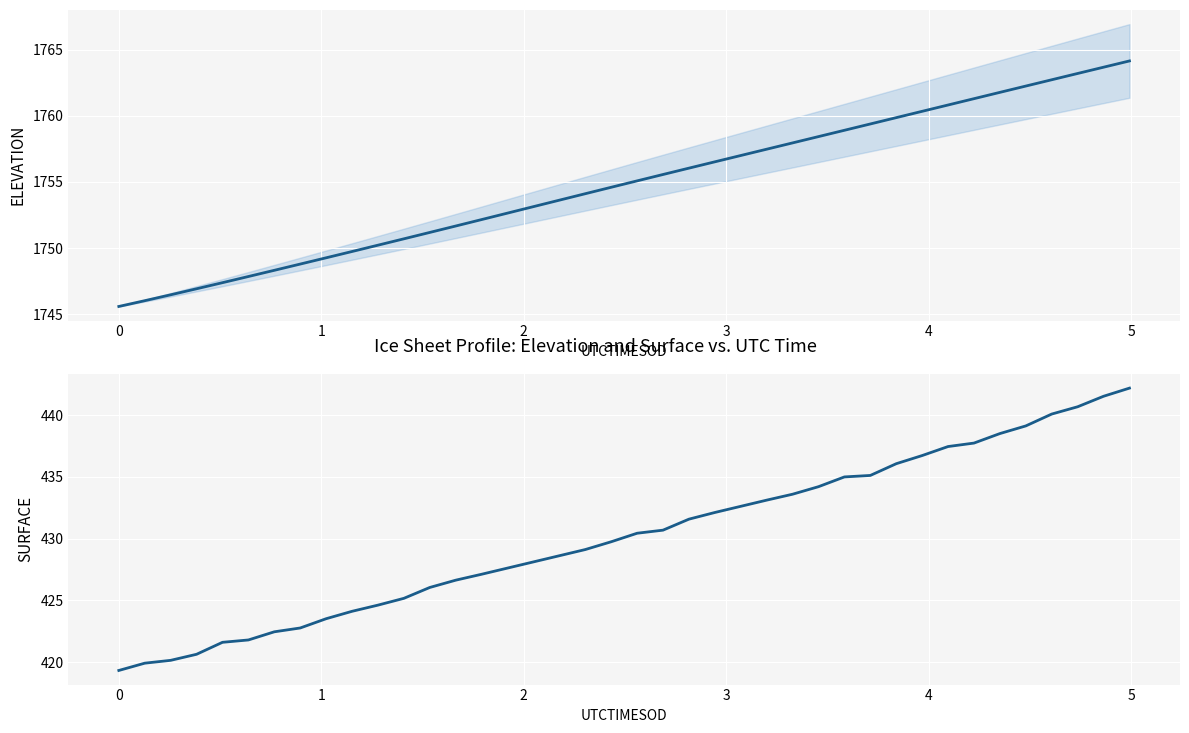

The ELEVATION series shows 1110.7 at 6. True or false?

False